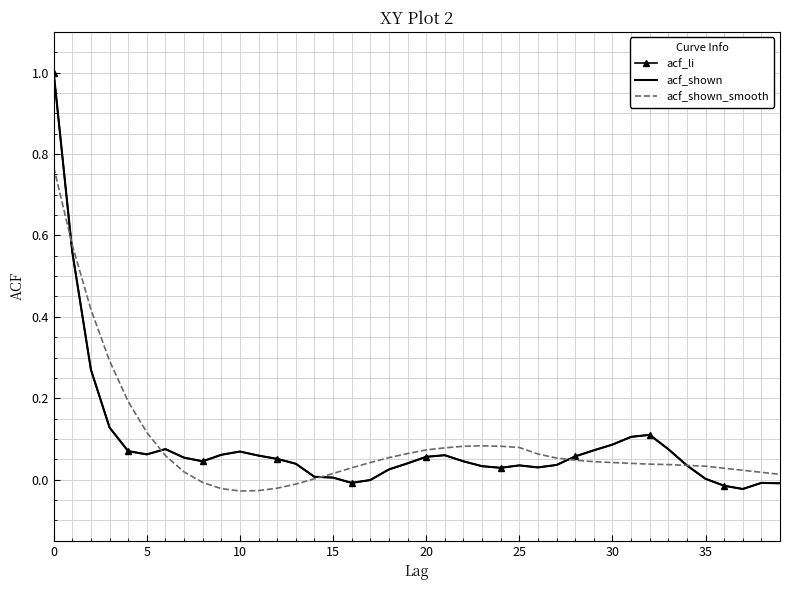

What is the label of the 11th point from the right?

29